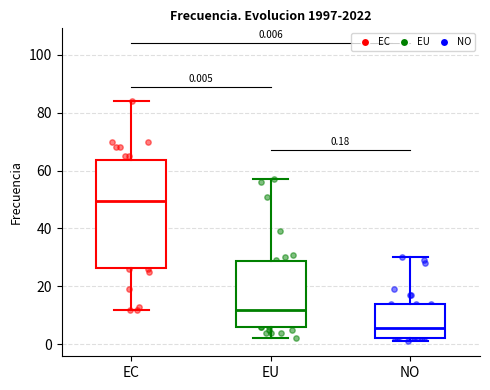

Comparing the boxes themselves (not the whiskers), which one is the tallest?

EC